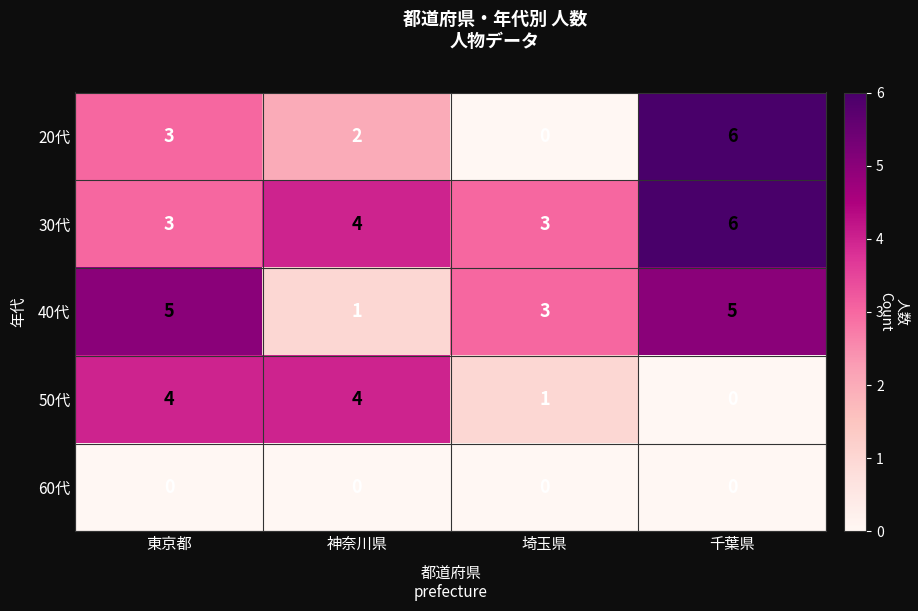

True or false: 60代 has a value of 0 at 千葉県.

True